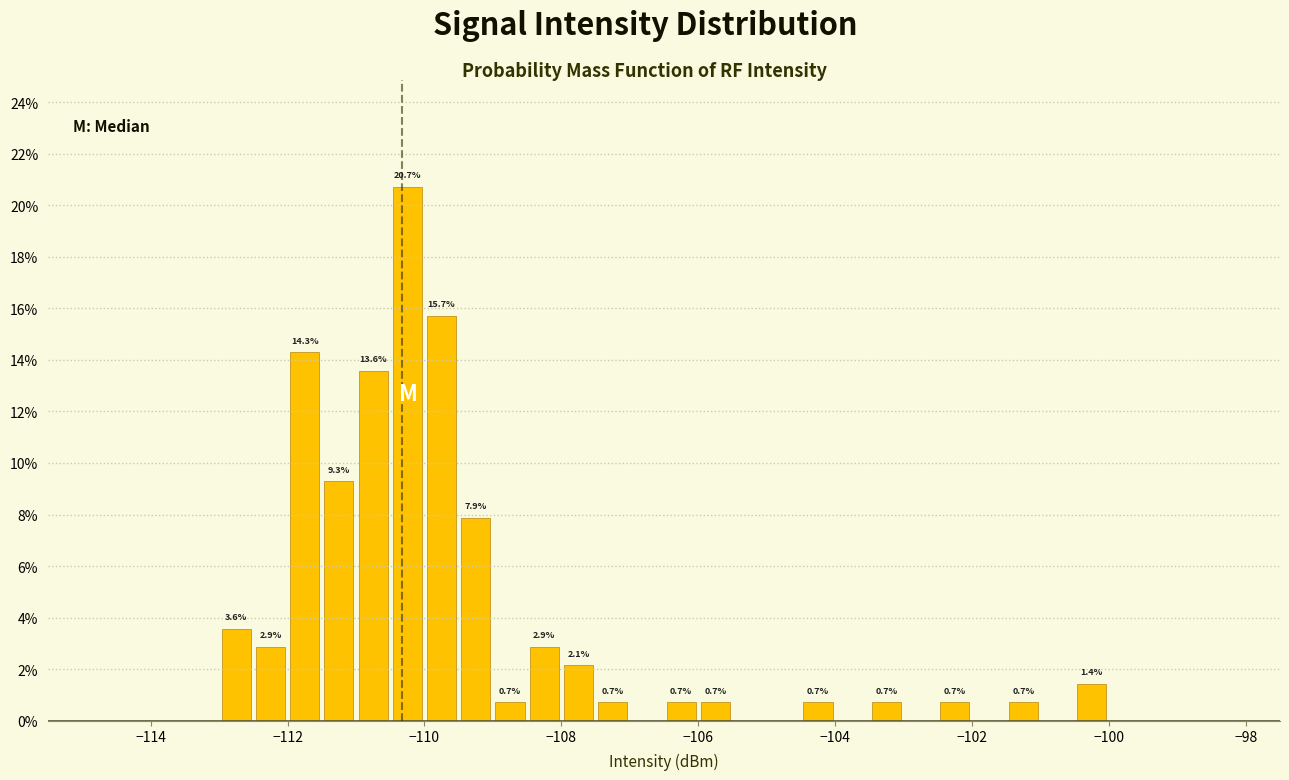

Around what value on the x-axis is the tallest bar? Give the approximate position of its centre, as read against the axis.

-110.2